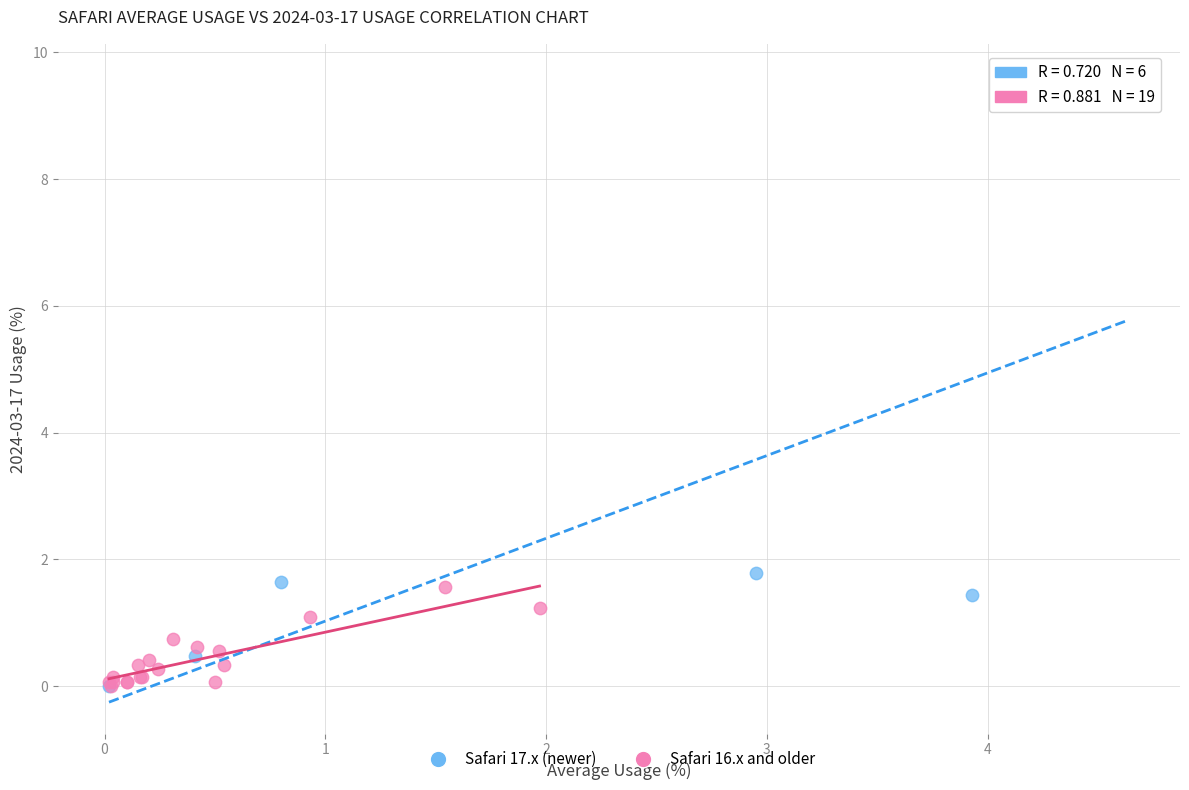

Which series has the widest spread of Y values?

Safari 17.x (newer)